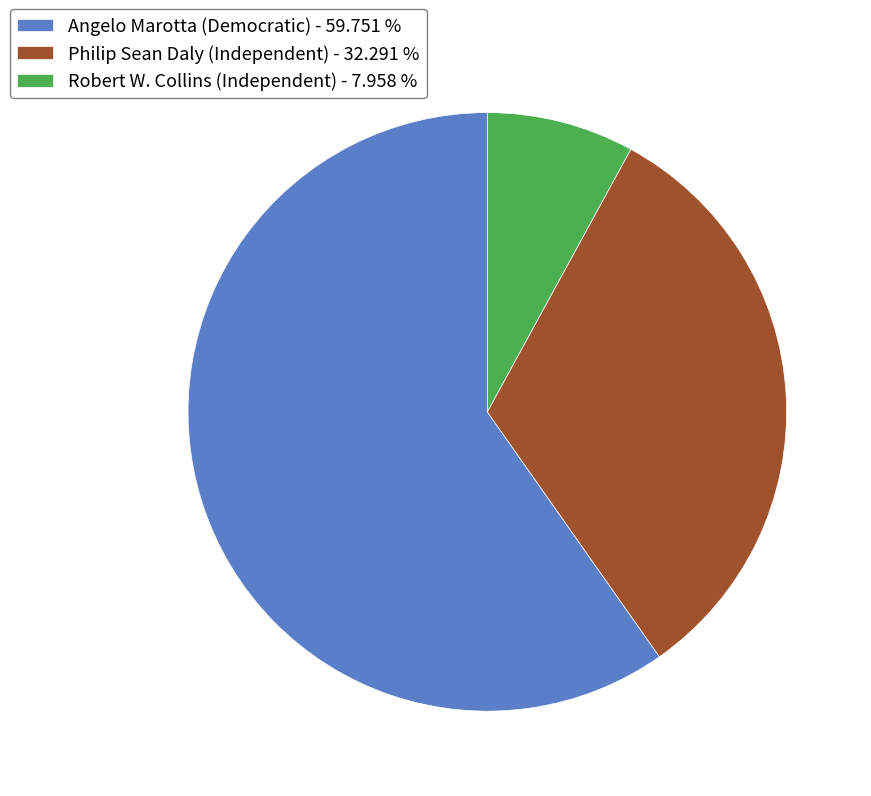

What is the ratio of the value at Philip Sean Daly (Independent) - 32.291 % to the value at Angelo Marotta (Democratic) - 59.751 %?

0.5